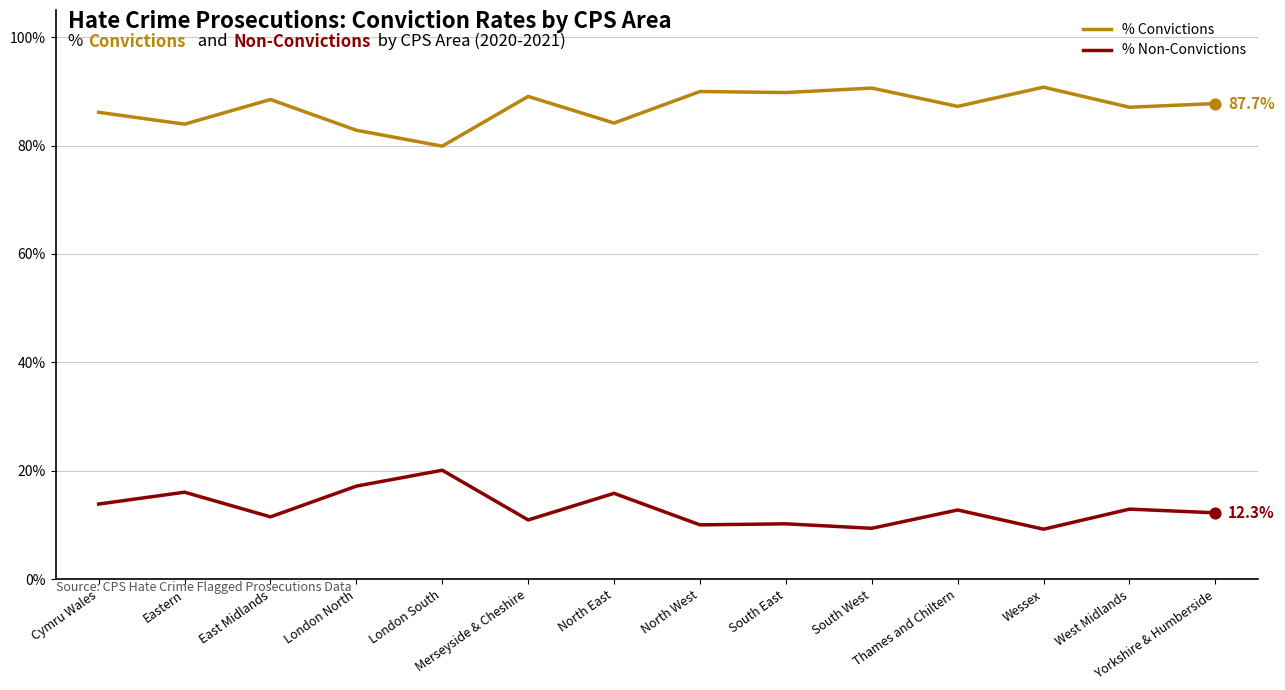

Is the value of % Non-Convictions at London North greater than the value of % Convictions at London North?

No